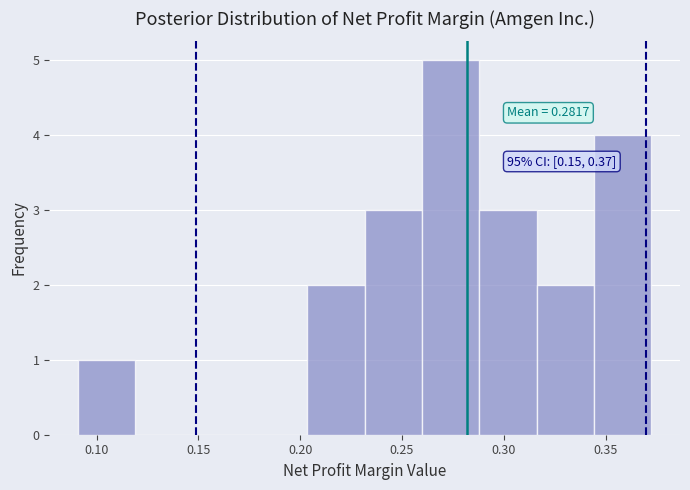

Over which range of the x-axis is the bar tallest?

0.260 to 0.290